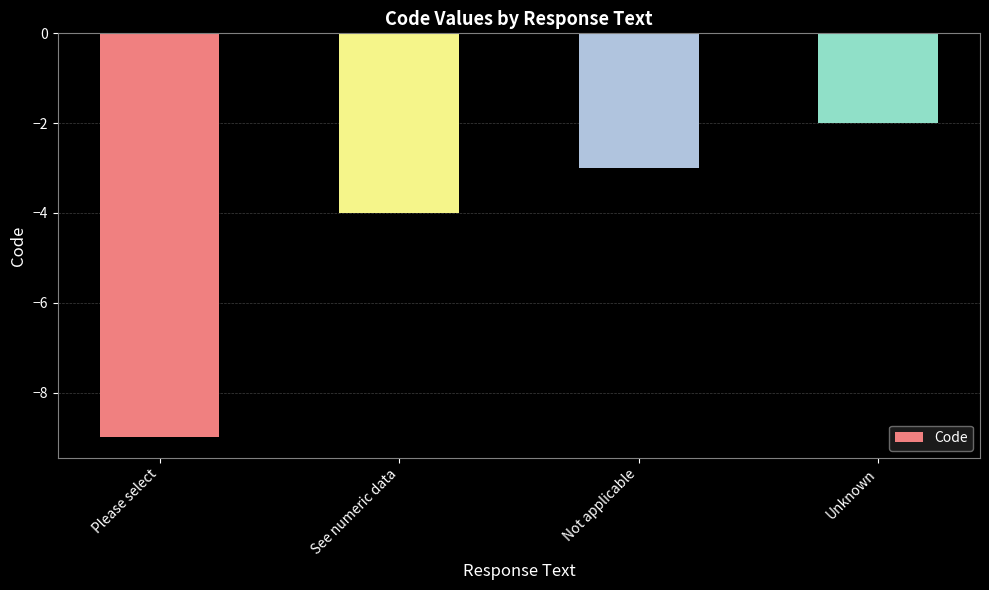

Rank the categories by value from lowest to highest.

Please select, See numeric data, Not applicable, Unknown